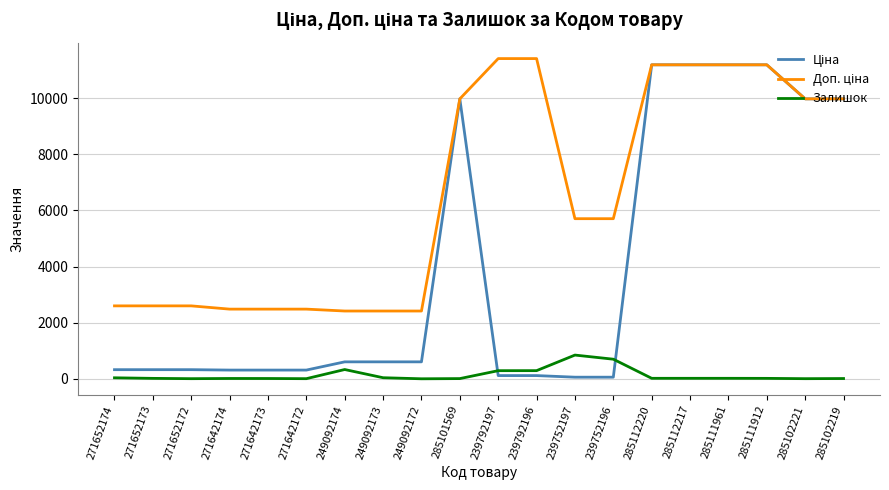

What is the total value across all series at 249092174?

3348.6